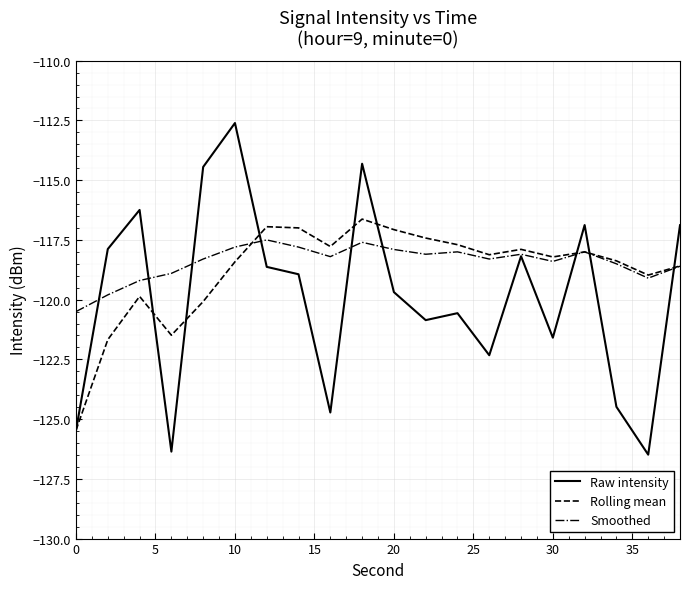

Rank the series by their maximum value, from lowest to highest.

Smoothed, Rolling mean, Raw intensity